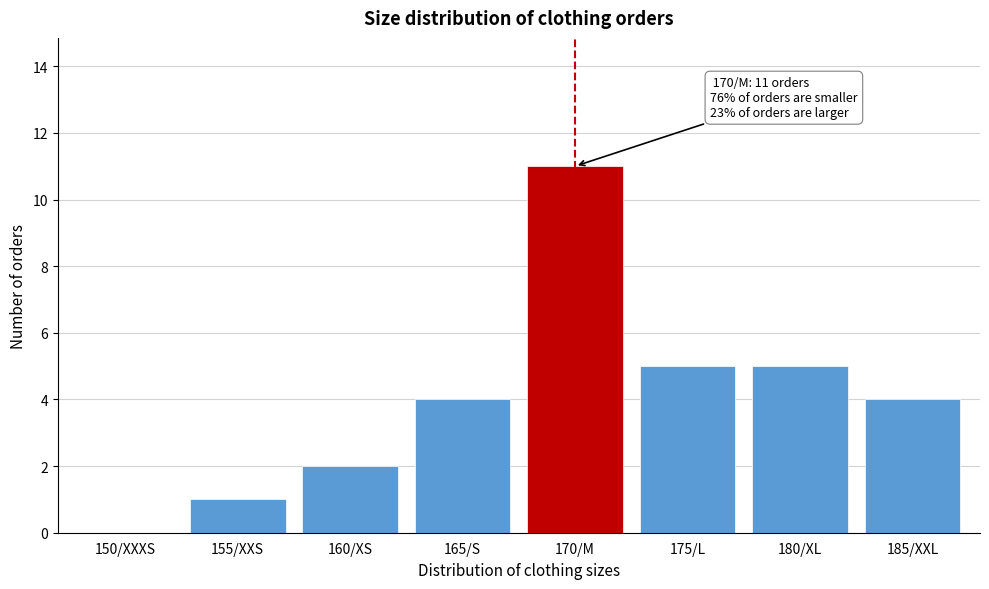

Reading left to right, what are all the values shown in this chart?

150/XXXS=0	155/XXS=1	160/XS=2	165/S=4	170/M=11	175/L=5	180/XL=5	185/XXL=4